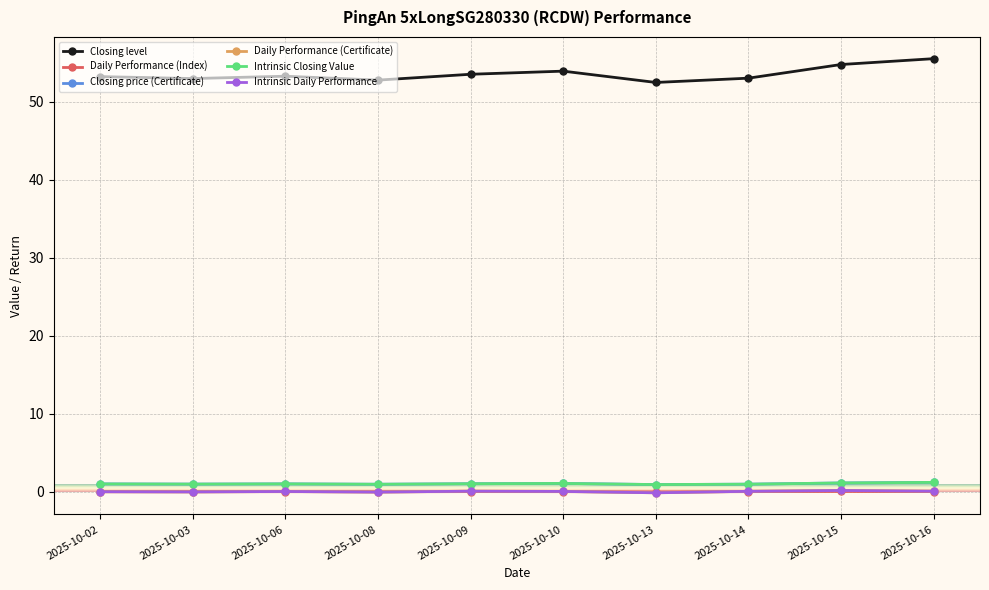

Is this an area chart (filled region under the line)?

No